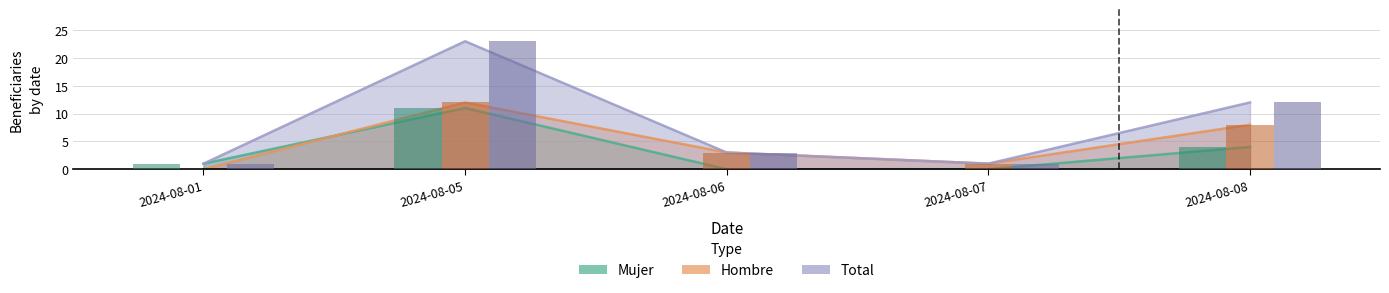

Reading left to right, transcribe all the data shown in this chart.

Mujer: 1	11	0	0	4
Hombre: 0	12	3	1	8
Total: 1	23	3	1	12